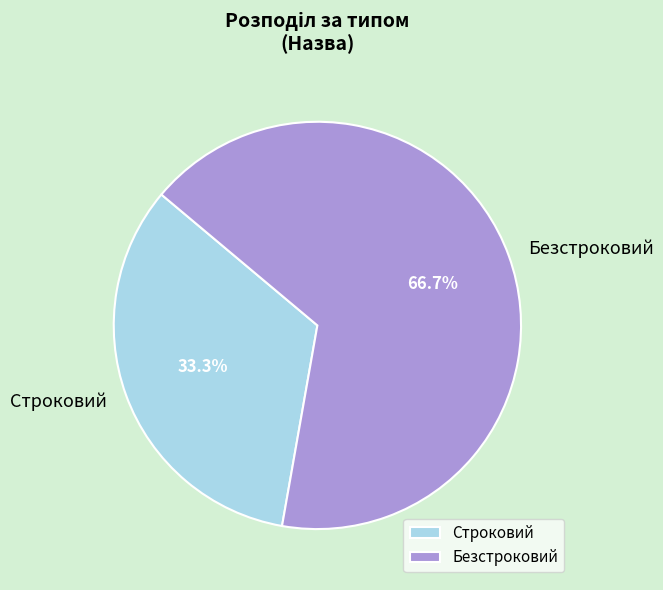

Which category has the smallest portion of the pie?

Строковий